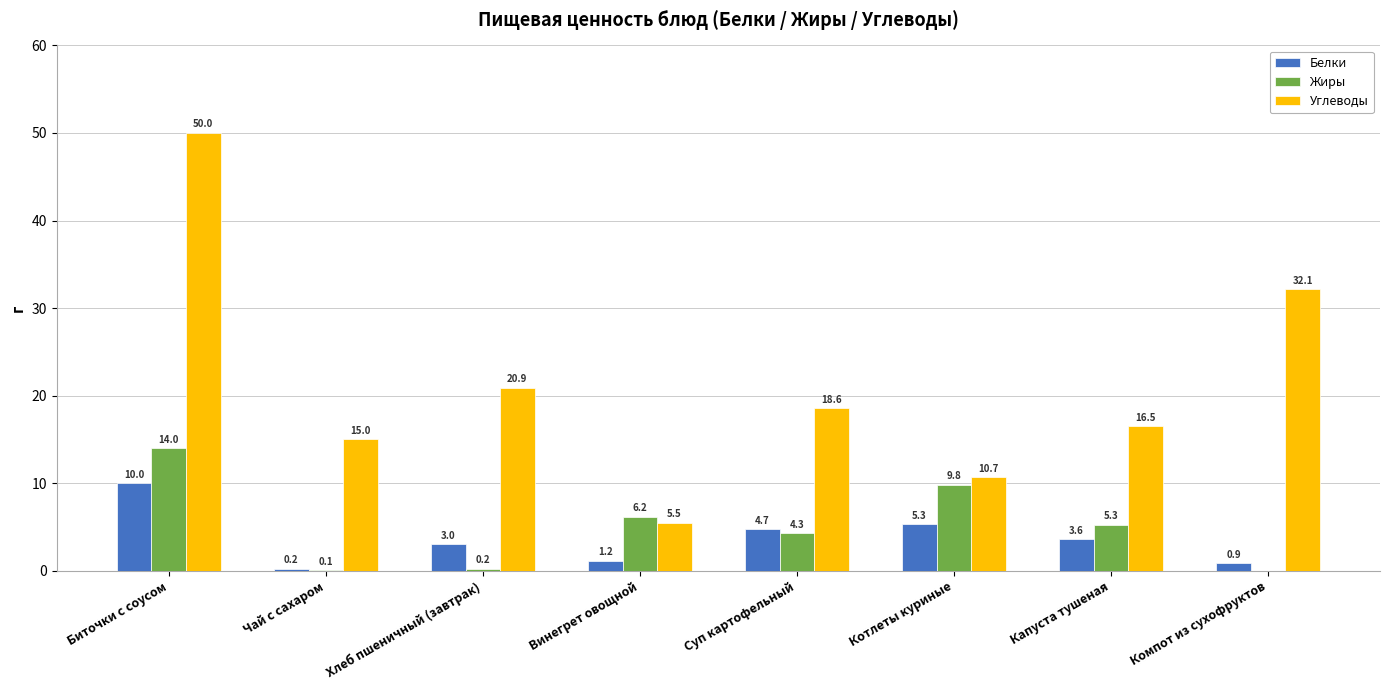

Reading left to right, transcribe all the data shown in this chart.

Белки: 10.0	0.2	3.0	1.2	4.7	5.3	3.6	0.9
Жиры: 14.0	0.1	0.2	6.2	4.3	9.8	5.3	0.0
Углеводы: 50.0	15.0	20.9	5.5	18.6	10.7	16.5	32.1